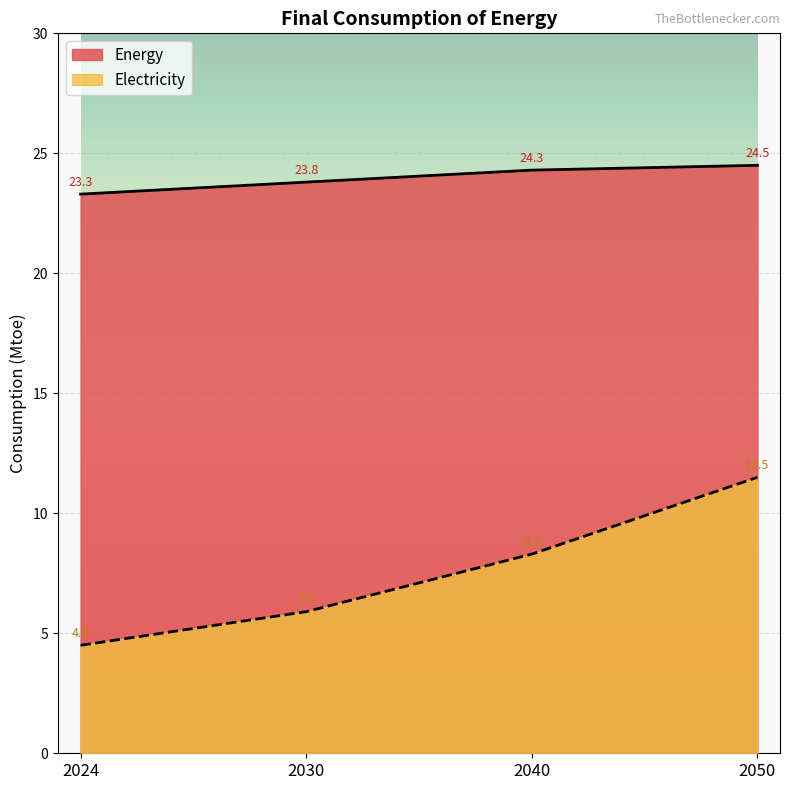

Rank the series by their average value, from lowest to highest.

Electricity, Energy